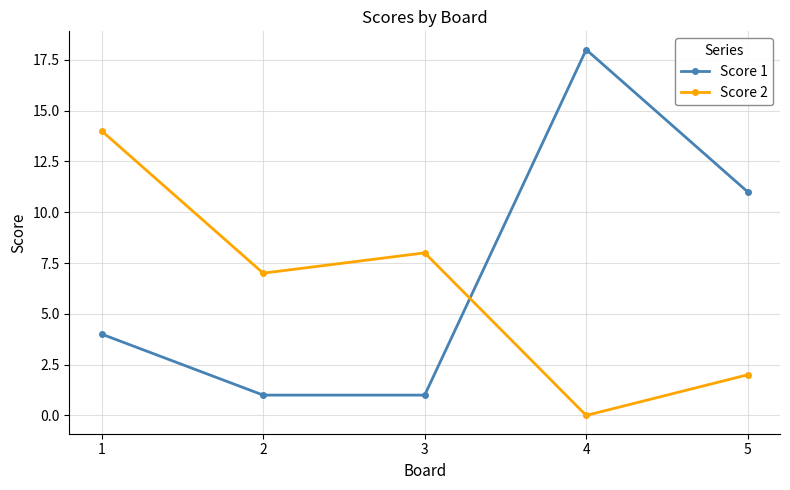

Which series has the widest spread of values?

Score 1